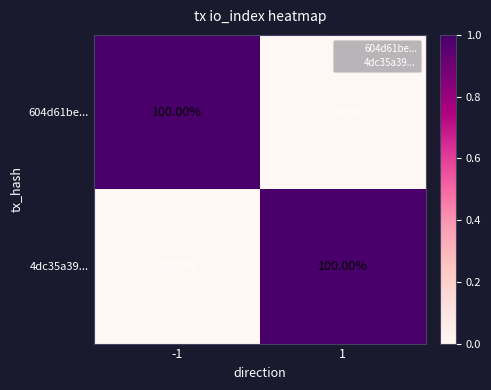

What is the difference between the maximum and minimum values in the 604d61be... series?

100